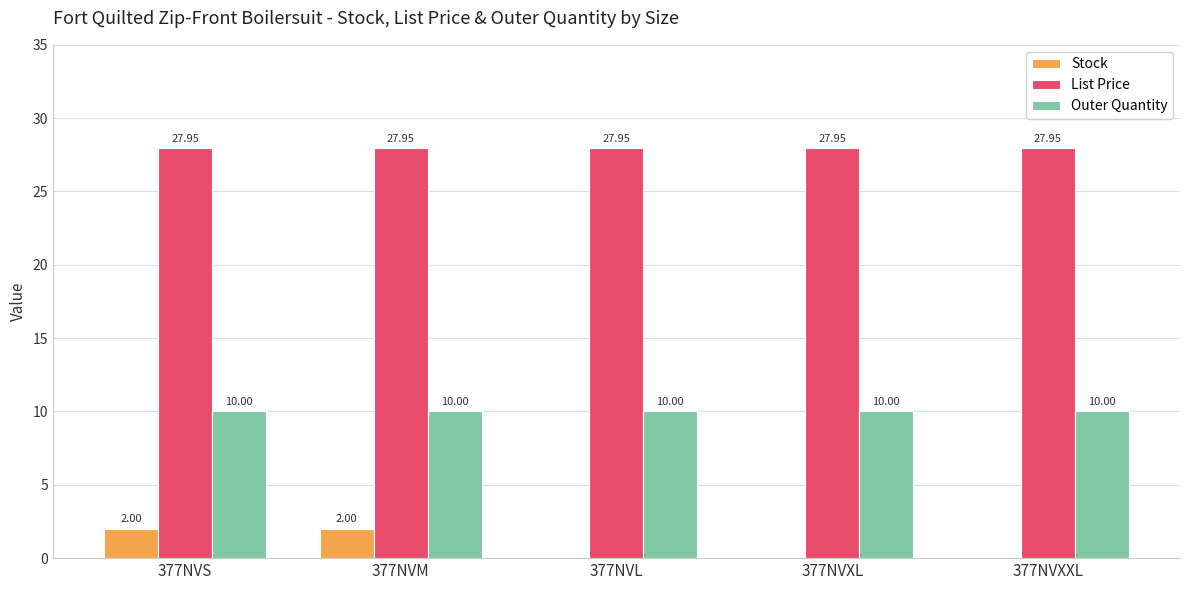

Between 377NVM and 377NVXXL, which series saw the biggest shift?

Stock